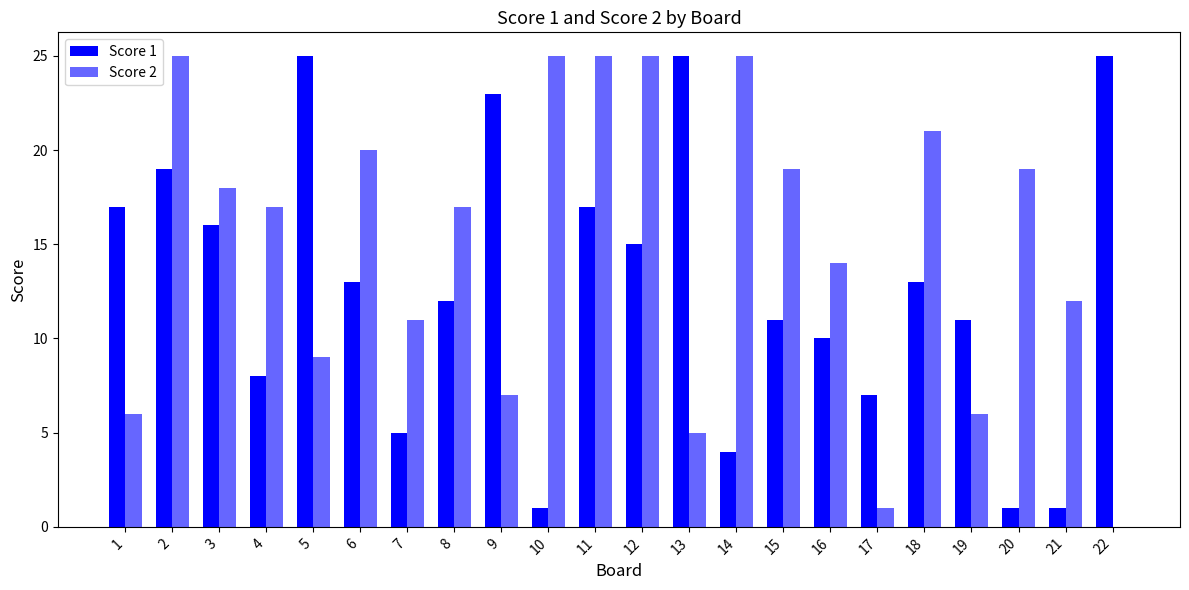

What is the difference between the second highest and second lowest values in the Score 2 series?

24